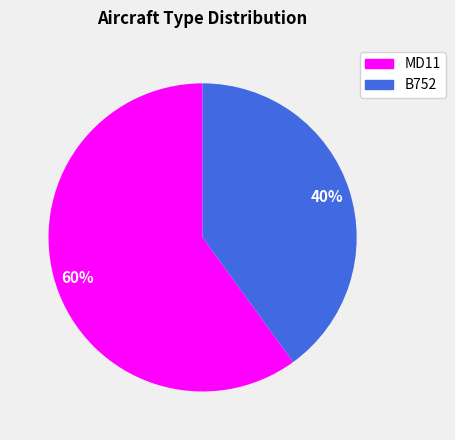

True or false: B752 accounts for 54% of the total.

False